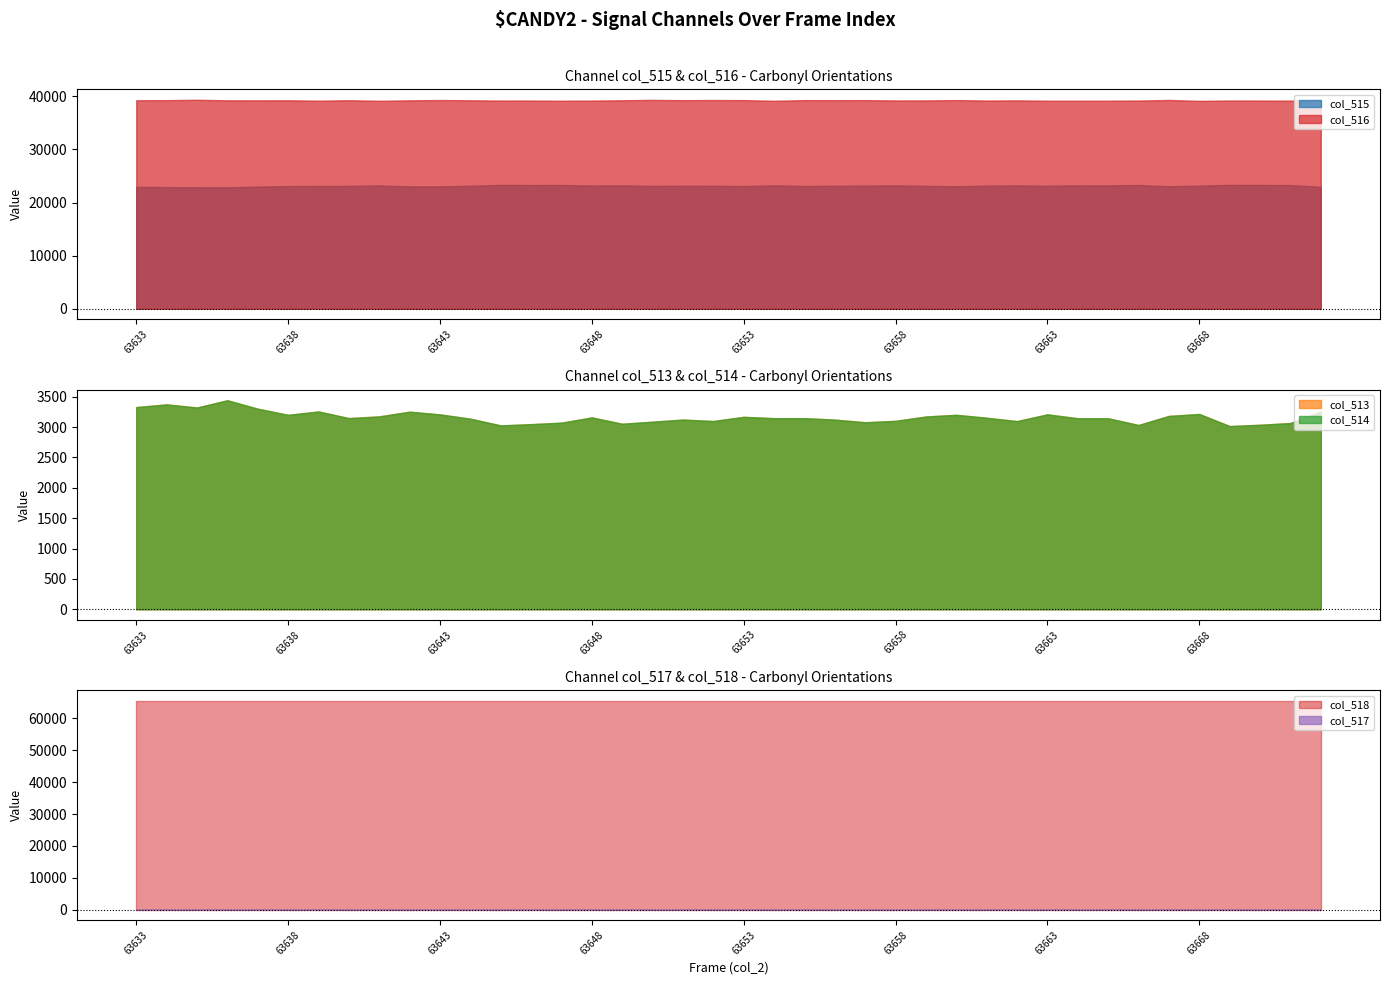

List the labels in order of col_513 value, smallest first.

63669, 63645, 63666, 63670, 63646, 63649, 63671, 63647, 63657, 63650, 63662, 63652, 63658, 63651, 63656, 63644, 63665, 63664, 63654, 63655, 63640, 63661, 63648, 63653, 63659, 63641, 63667, 63638, 63660, 63643, 63663, 63668, 63642, 63639, 63672, 63637, 63635, 63633, 63634, 63636